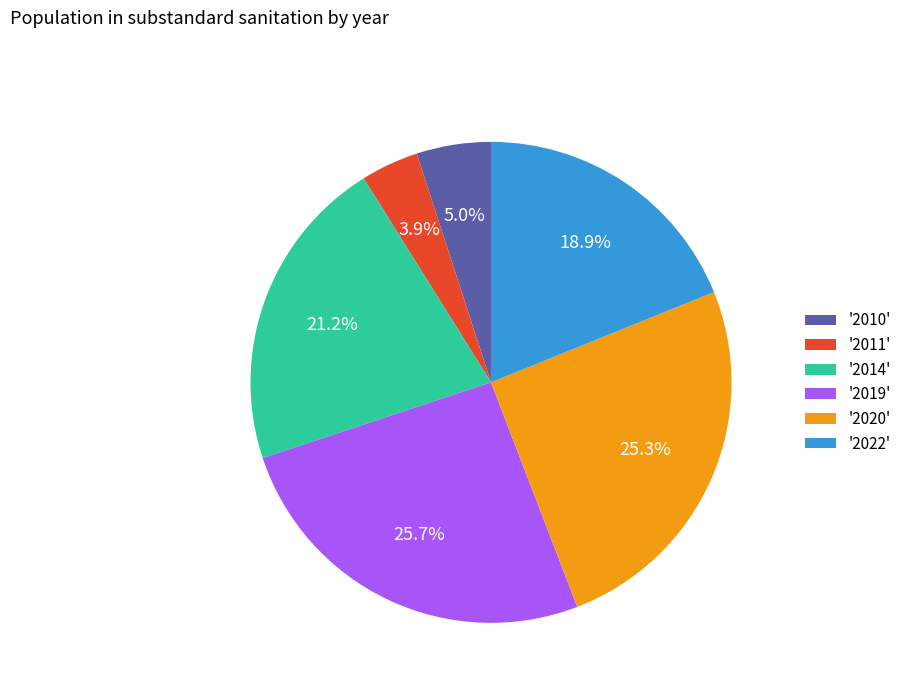

How many slices are in this pie chart?

6